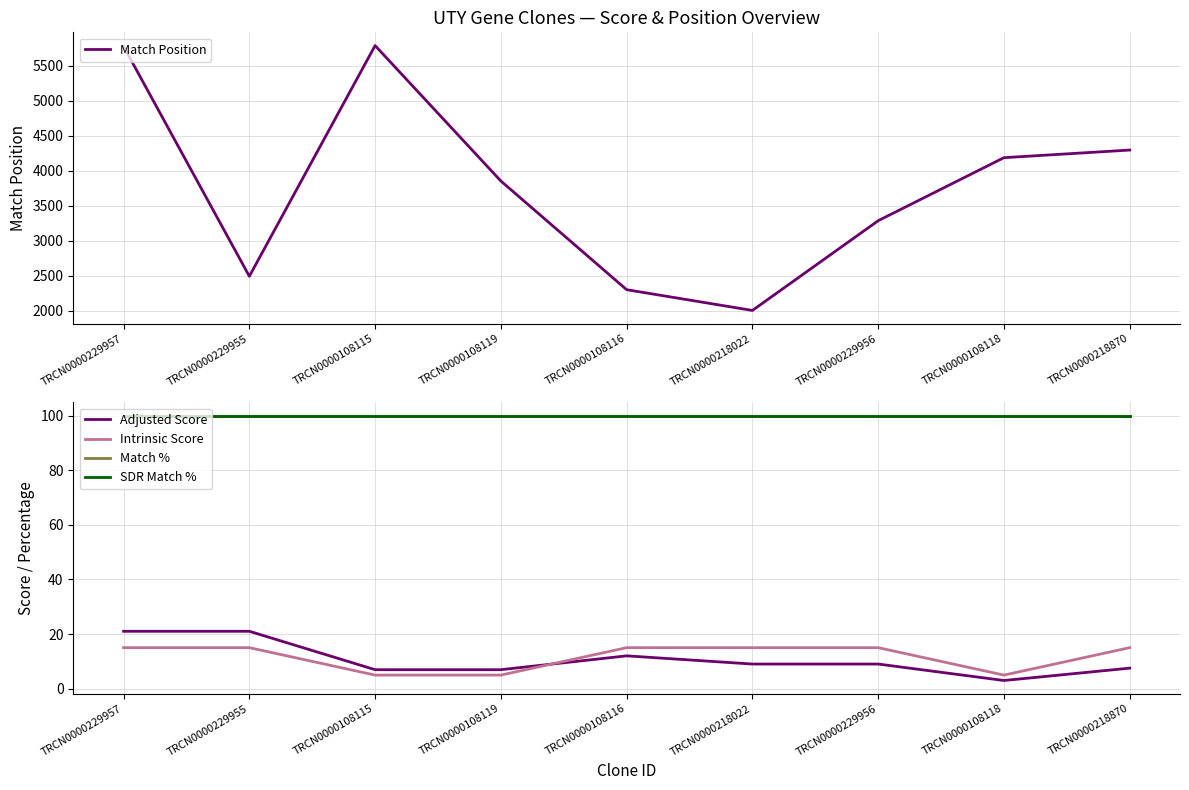

What is the lowest value of the Adjusted Score series?

3.0